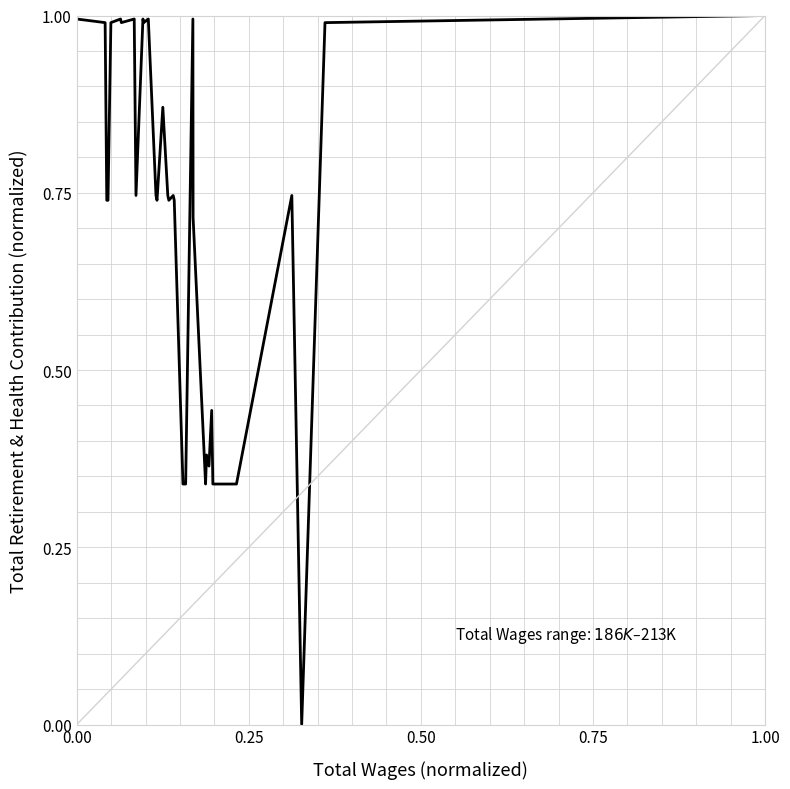

Count the number of values greater than 0.

39